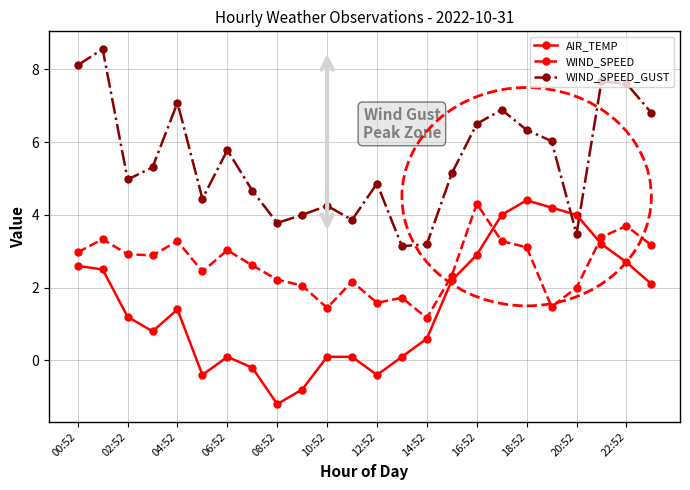

What is the difference between the maximum and minimum values in the WIND_SPEED series?

3.1